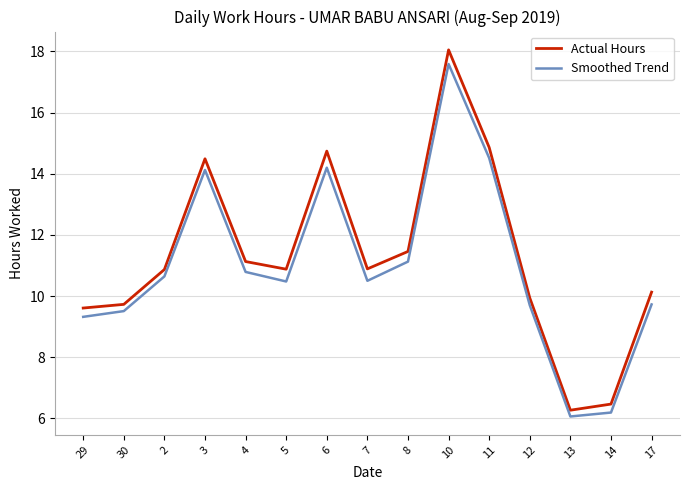

What is the difference between the maximum and second lowest values in the Actual Hours series?

11.6